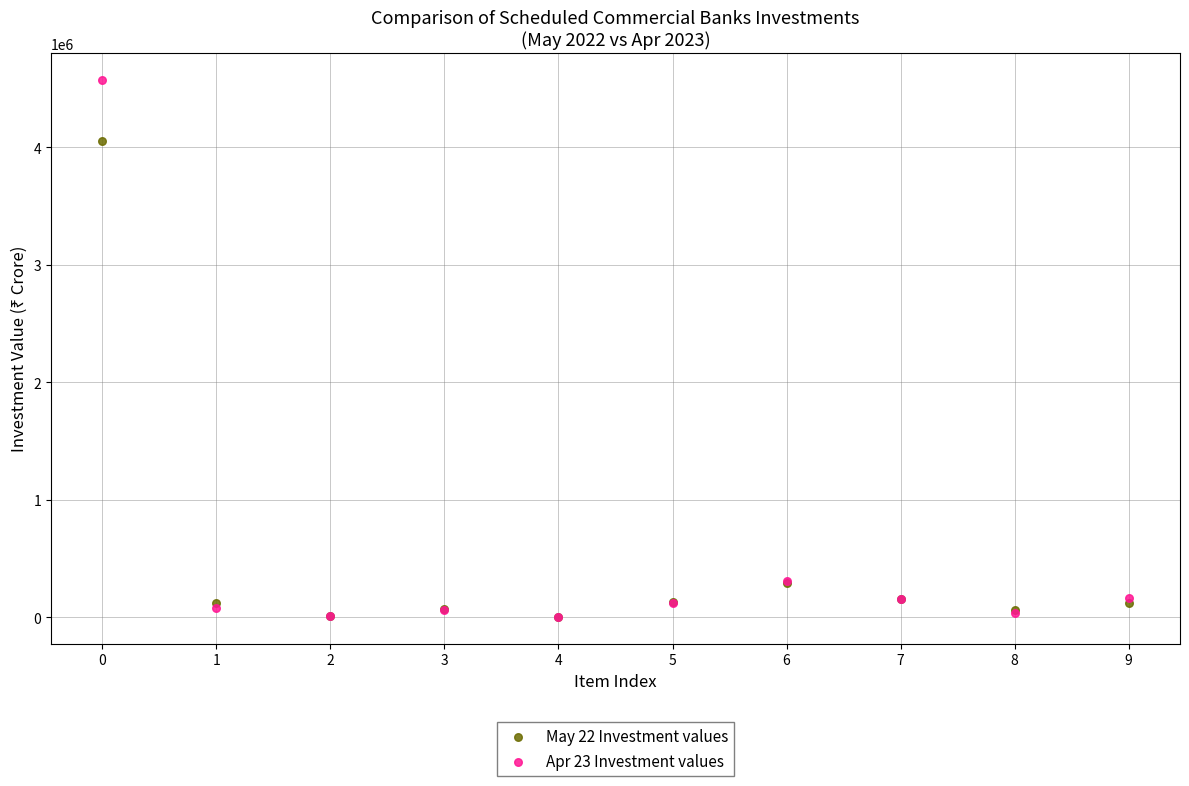

Which series has the largest Y range (max minus min)?

Apr 23 Investment values